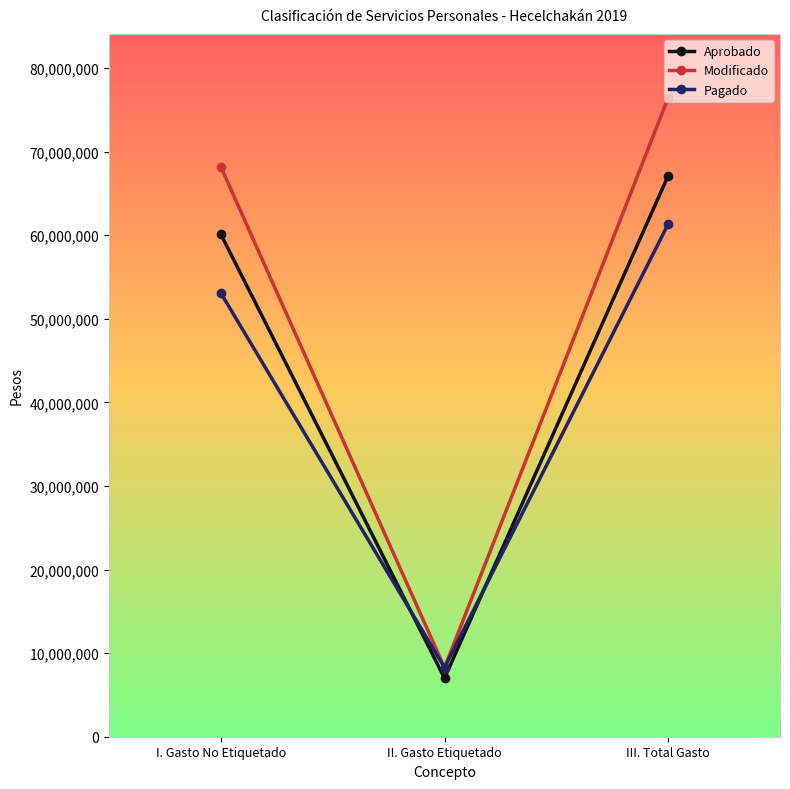

Reading left to right, list all the values displayed in this chart.

Aprobado: I. Gasto No Etiquetado=60122179	II. Gasto Etiquetado=7005726	III. Total Gasto=67127905
Modificado: I. Gasto No Etiquetado=68179164	II. Gasto Etiquetado=8264948	III. Total Gasto=76444112
Pagado: I. Gasto No Etiquetado=53076530	II. Gasto Etiquetado=8264948	III. Total Gasto=61341478